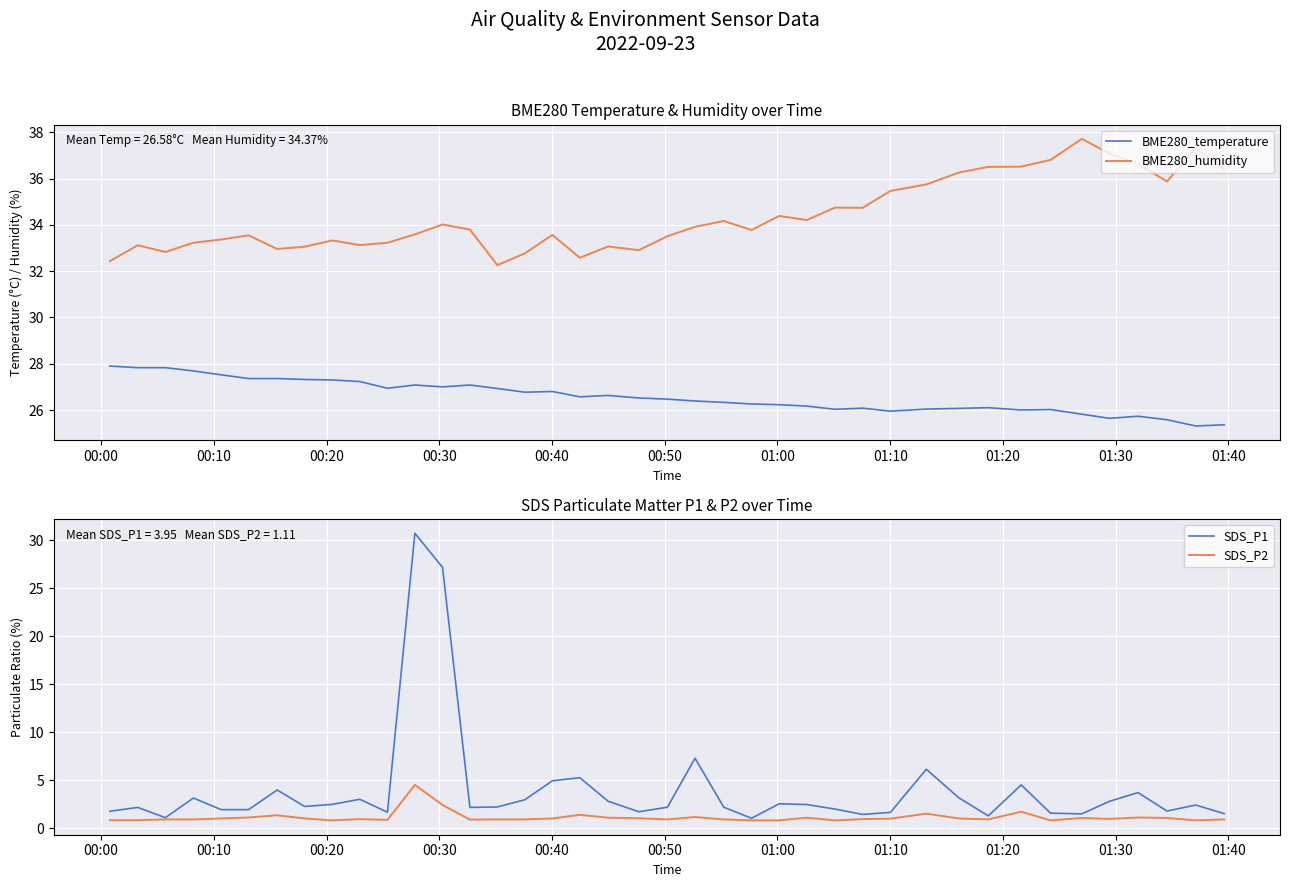

True or false: BME280_humidity and BME280_temperature intersect in this chart.

False